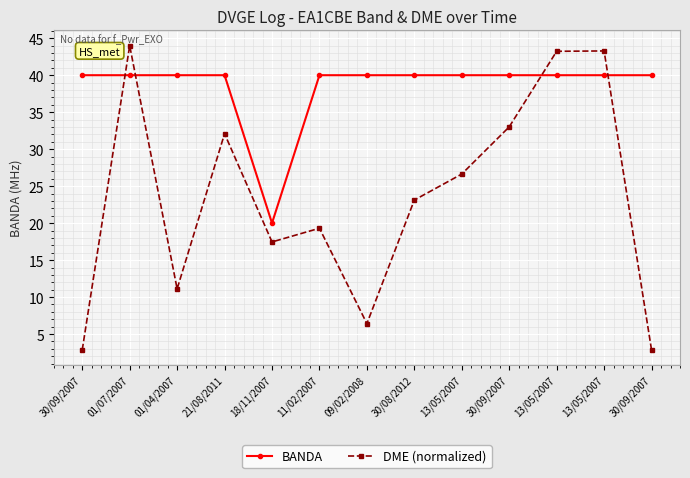

At which category does the chart reach its peak across all series?

01/07/2007